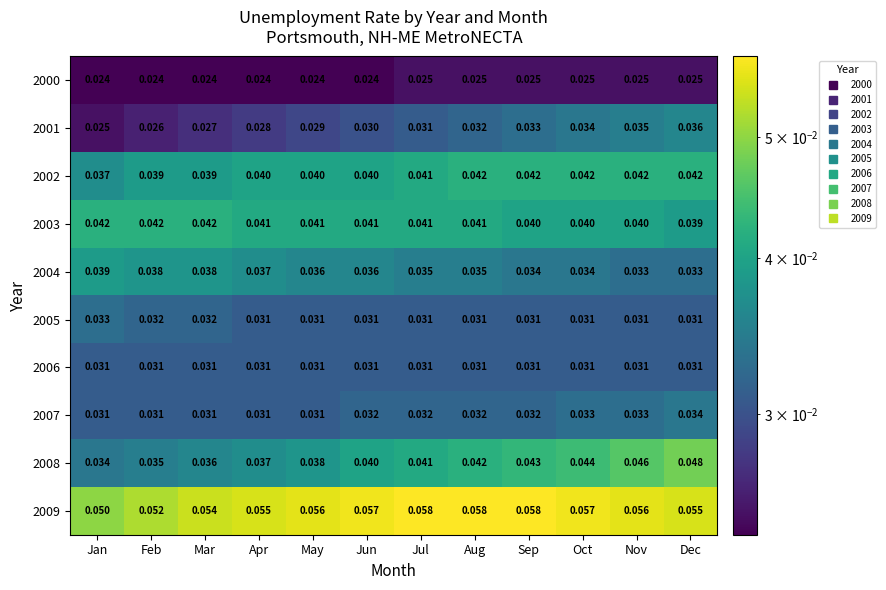

Which category has the lowest value in the 2009 series?

Jan